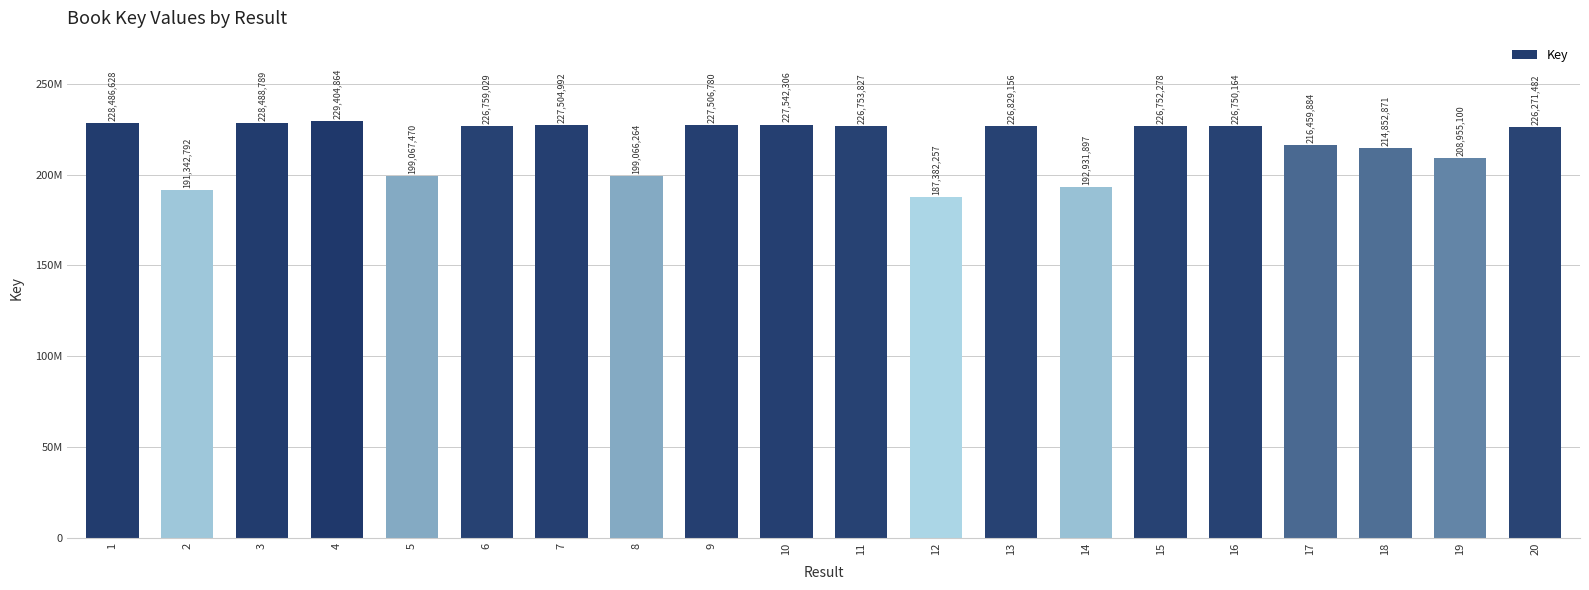

Are the bars horizontal?

No